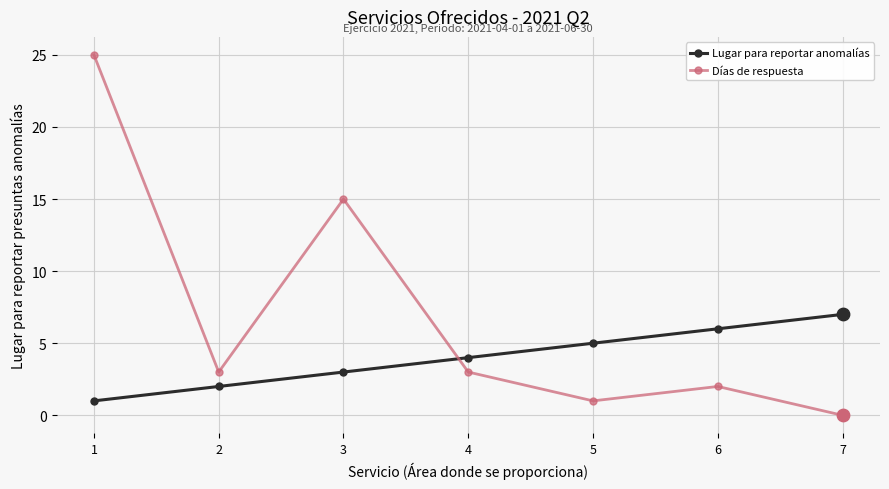

What is the total value across all series at 6?

8